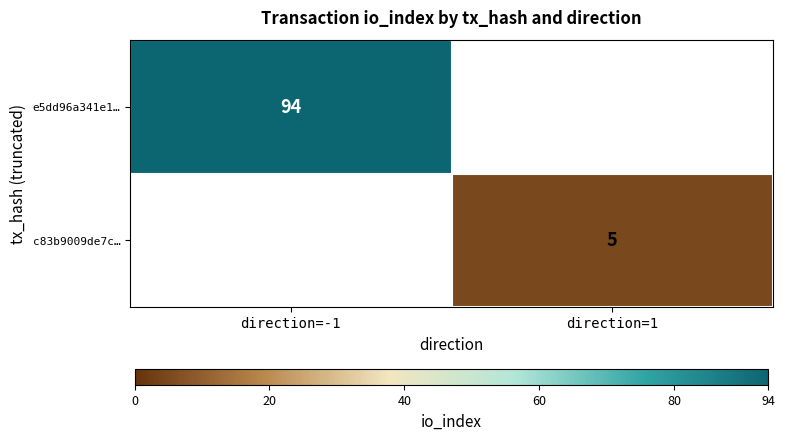

Is it true that e5dd96a341e1… equals 59 at direction=-1?

False